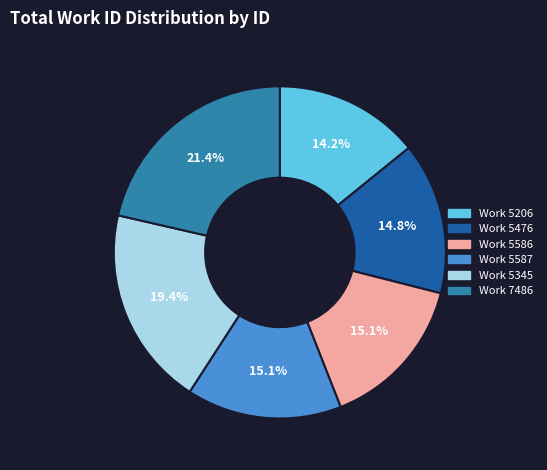

Does any single category account for the majority?

No